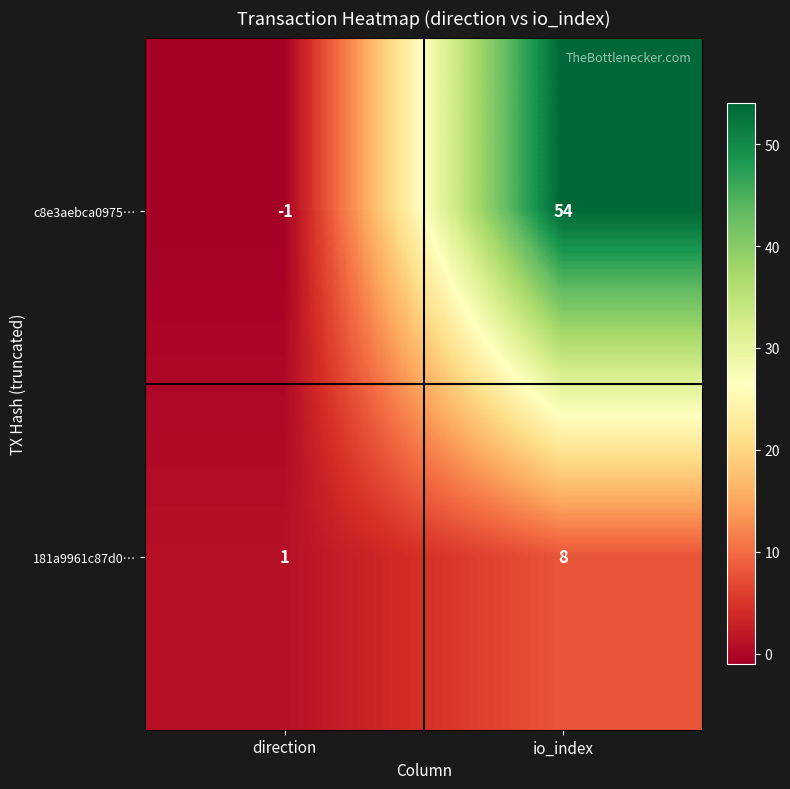

What is the difference between the highest and lowest values at io_index?

46